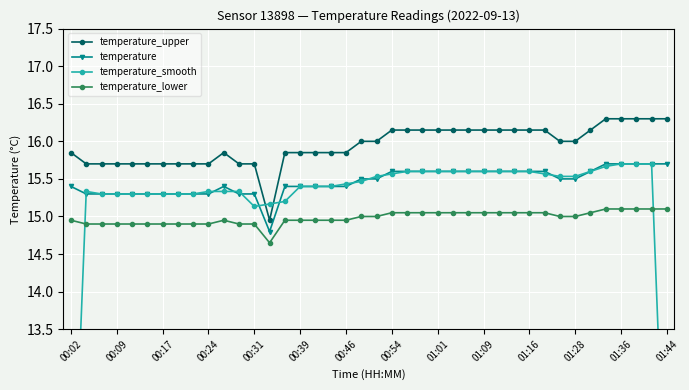

What is the minimum value for temperature_lower?

14.7